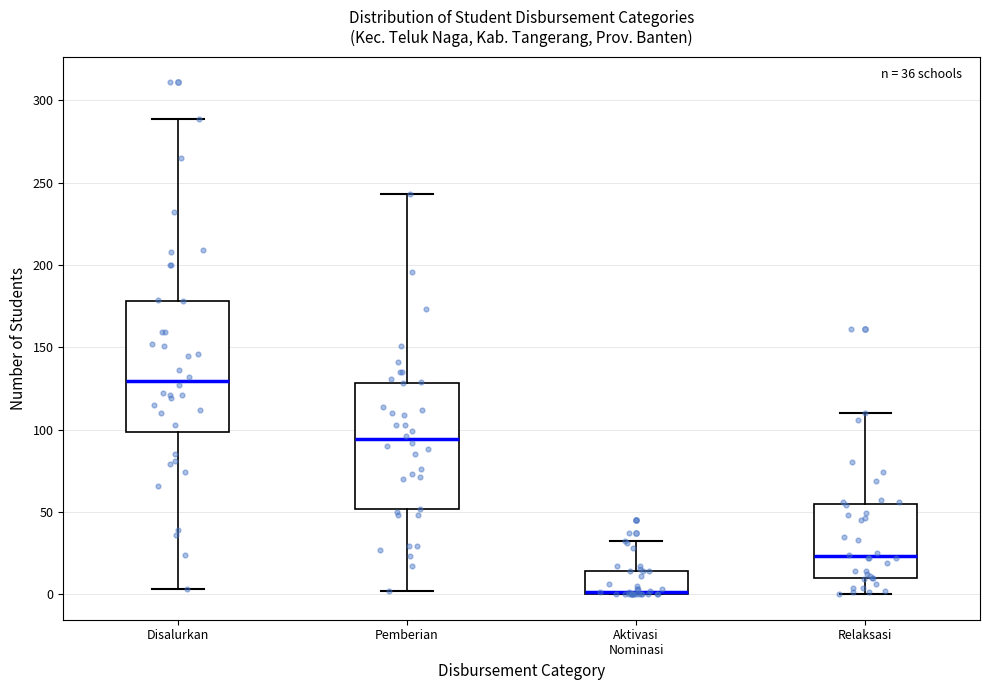

Which box's median line is the lowest?

Aktivasi Nominasi